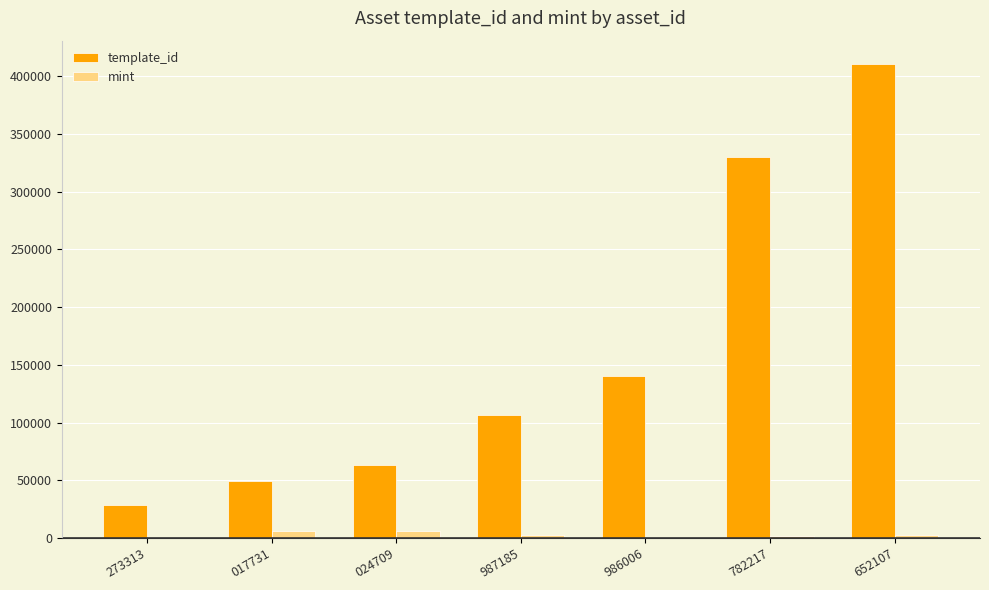

What is the highest value of the template_id series?

410375